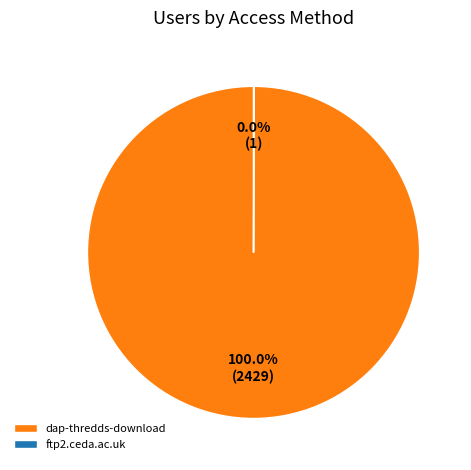

What is the largest slice in the pie chart?

dap-thredds-download